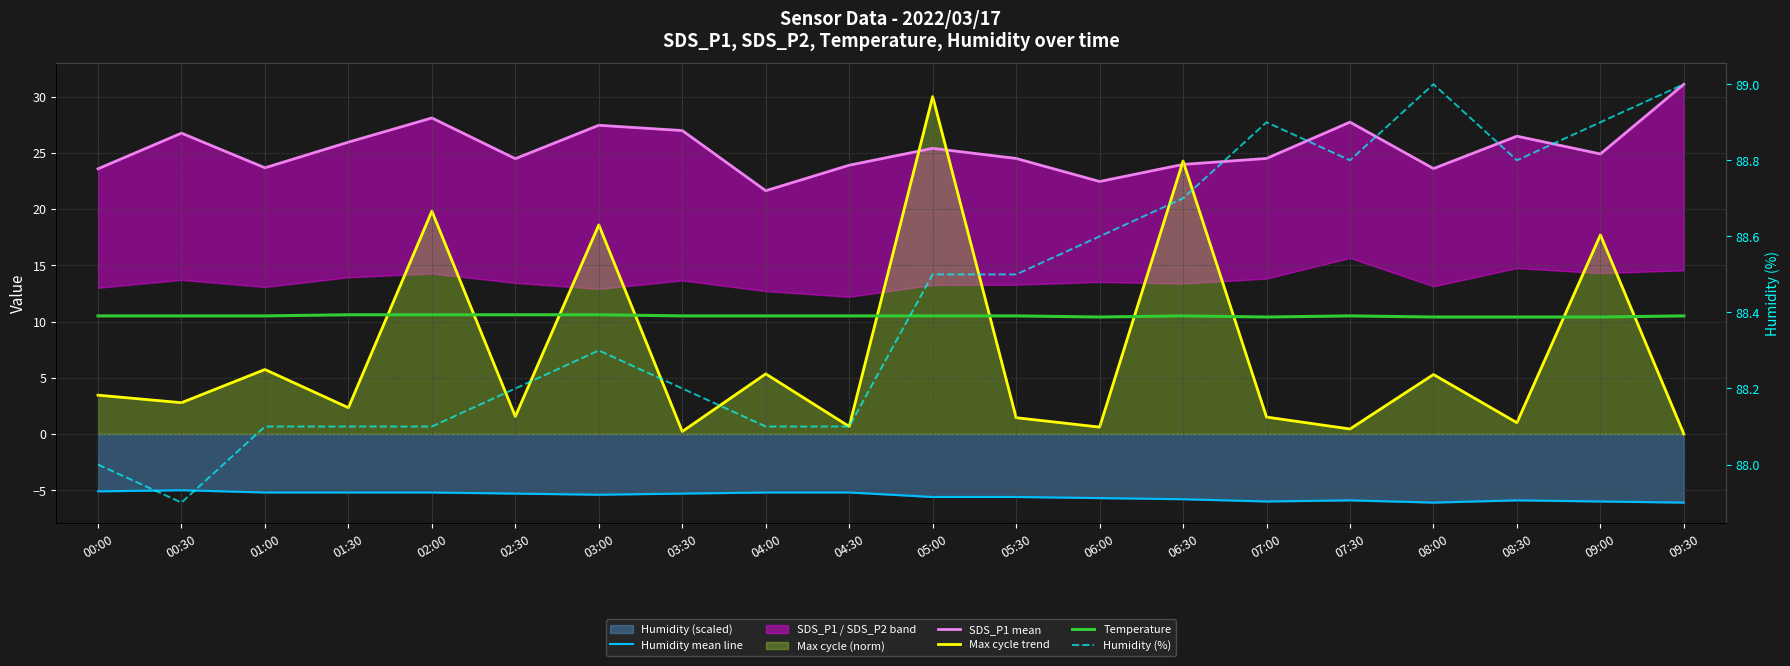

List the series in order of their peak value, lowest first.

Humidity mean line, Temperature, Max cycle trend, SDS_P1 mean, Humidity (%)